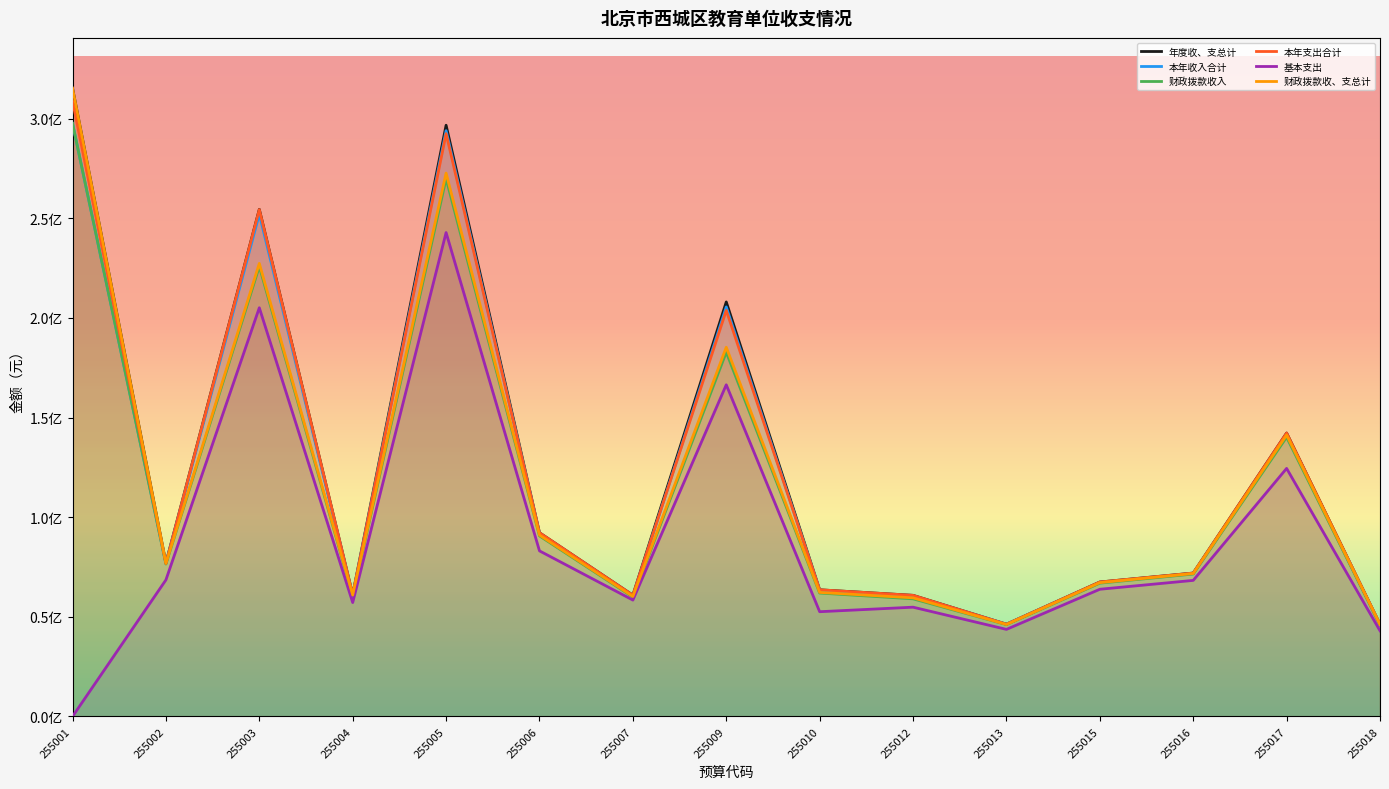

What is the total value across all series at 255004?

361538229.9